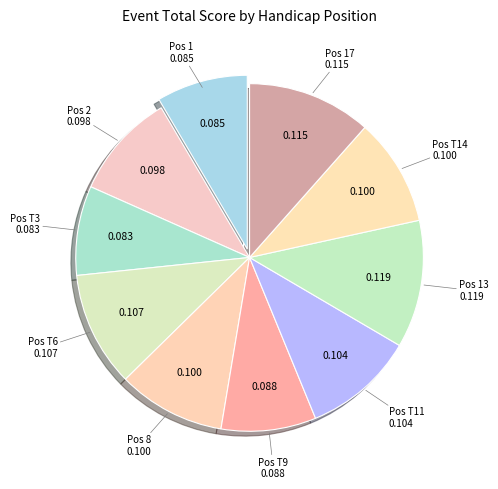

Which slice is the largest?

13